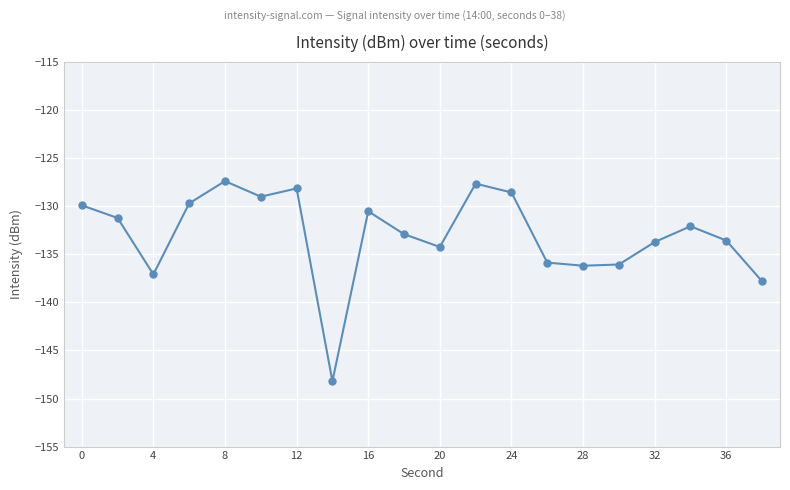

What is the smallest value displayed?

-148.2